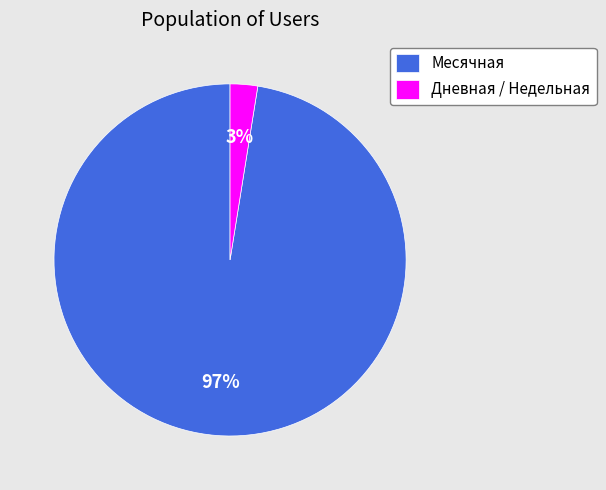

Which category accounts for the majority?

Месячная